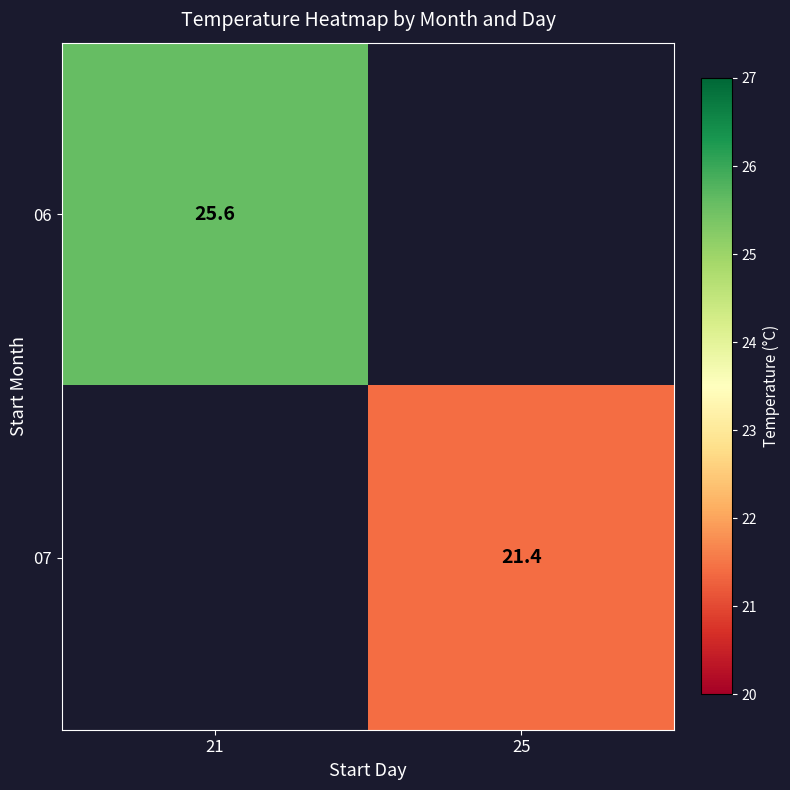

The value of 06 at 21 is 25.6. True or false?

True